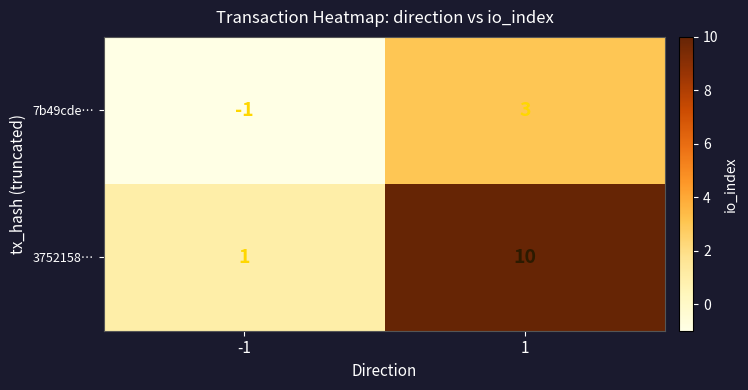

Rank the series by their maximum value, from highest to lowest.

3752158…, 7b49cde…